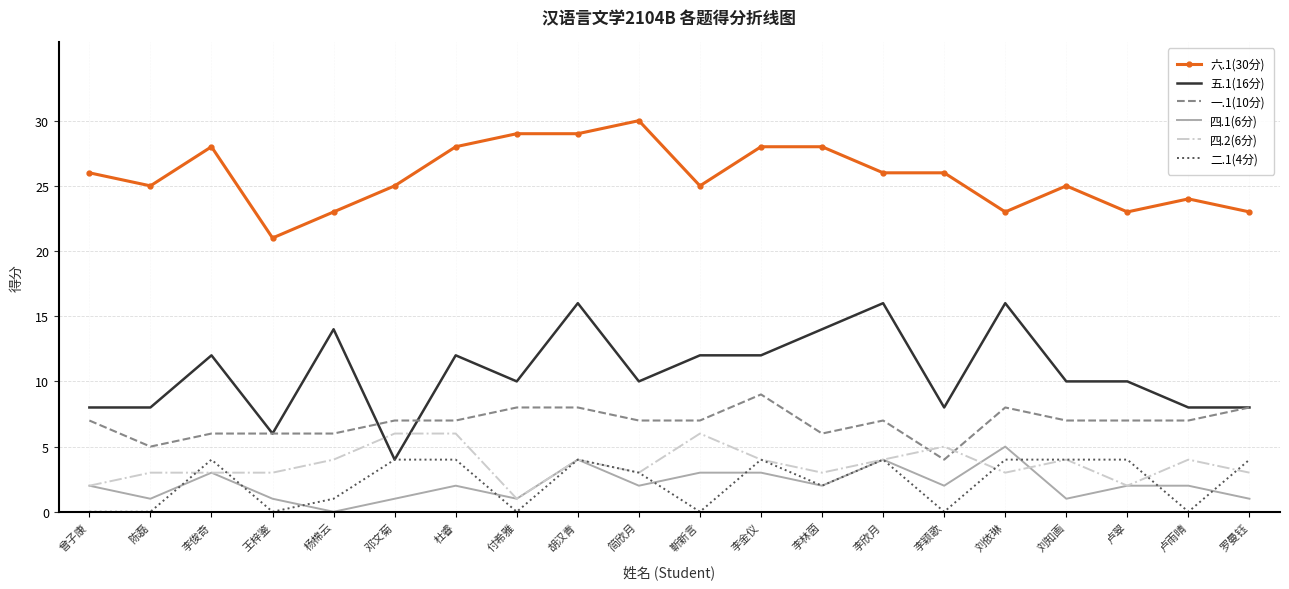

At which category is the sum across all series the highest?

胡汉青